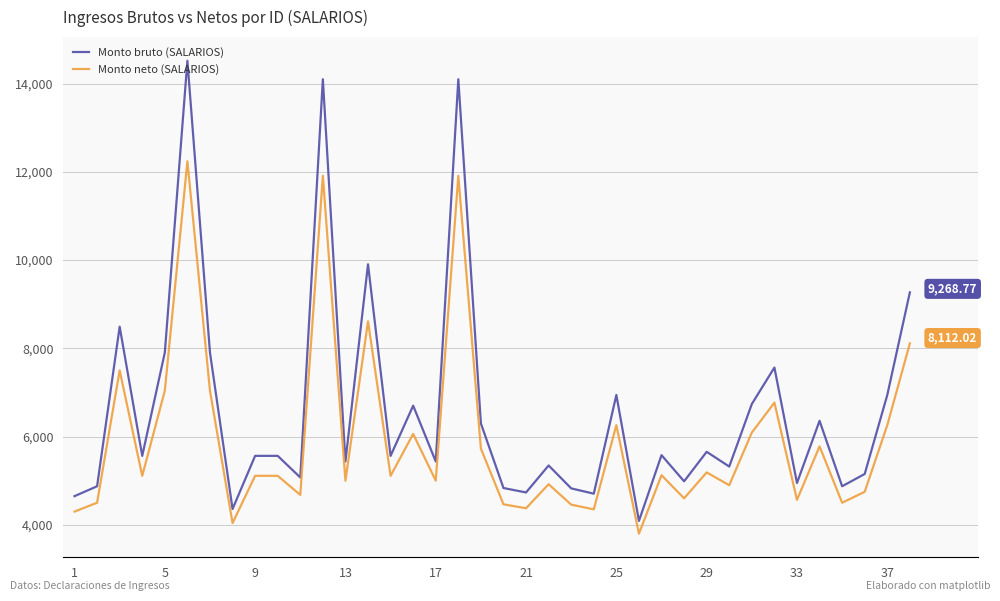

Which series has the largest total across all categories?

Monto bruto (SALARIOS)